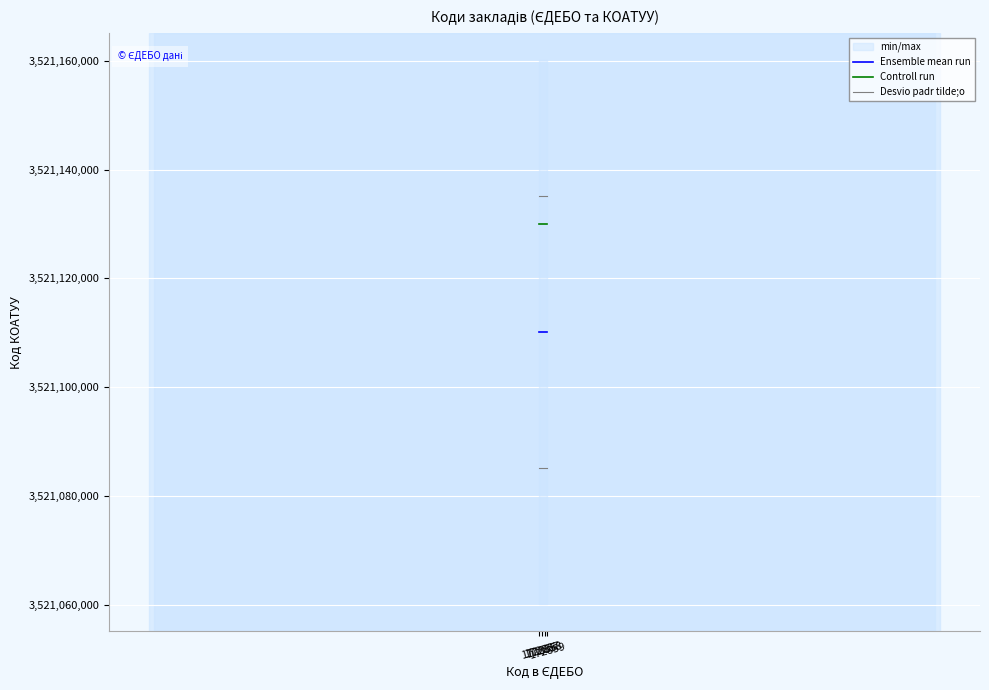

At which category is the sum across all series the highest?

172856